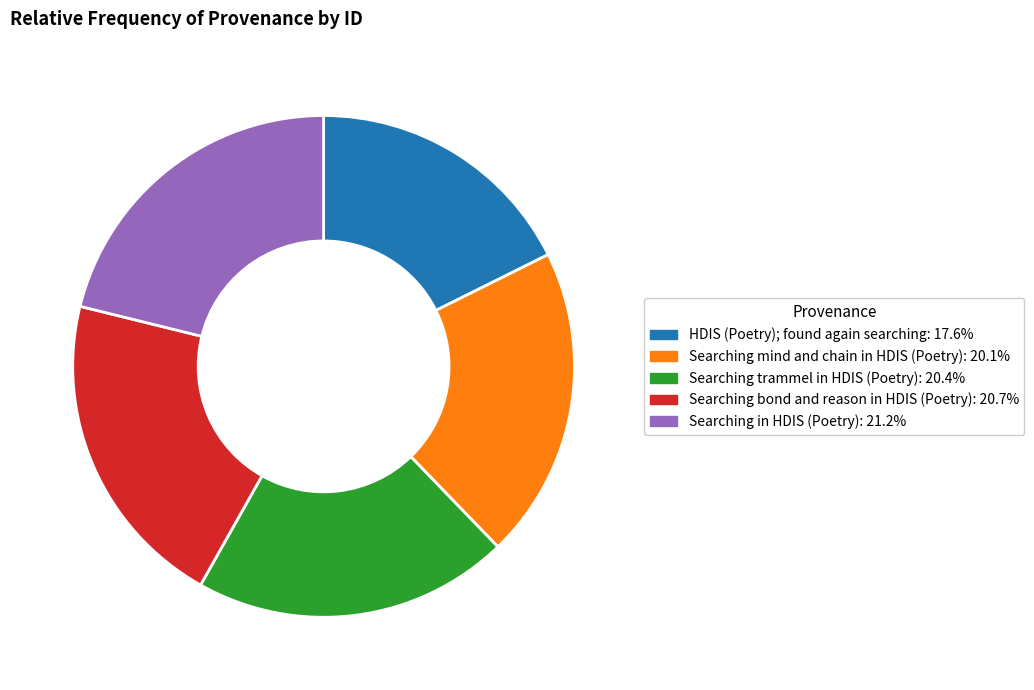

Which category has the smallest portion of the pie?

HDIS (Poetry); found again searching